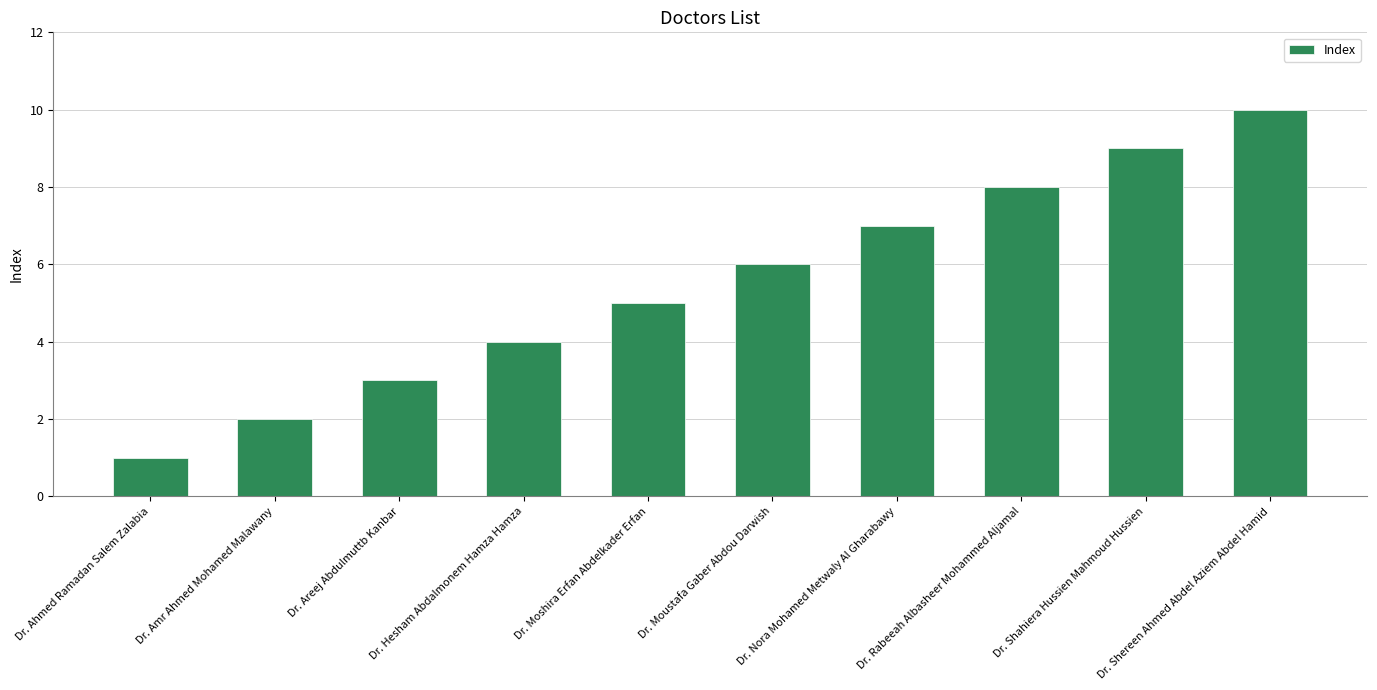

The value at Dr. Amr Ahmed Mohamed Malawany is 2. True or false?

True